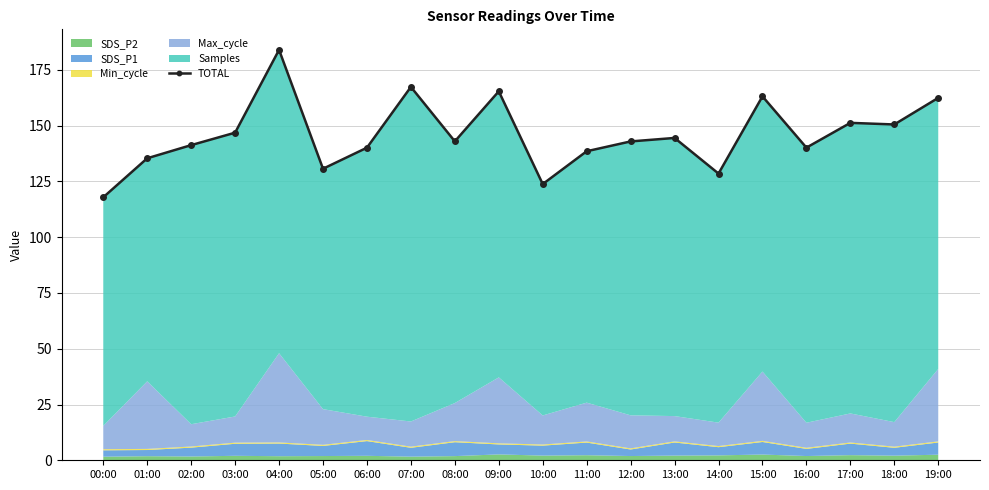

Which has a higher value, 07:00 or 03:00?

07:00